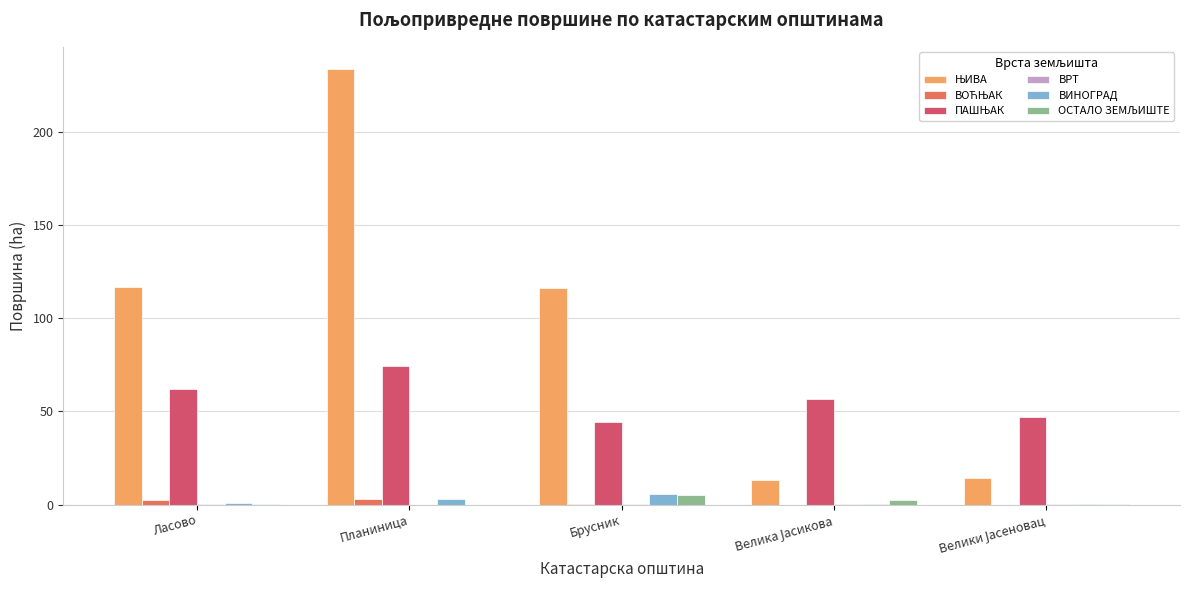

How many data points does each series have?

5